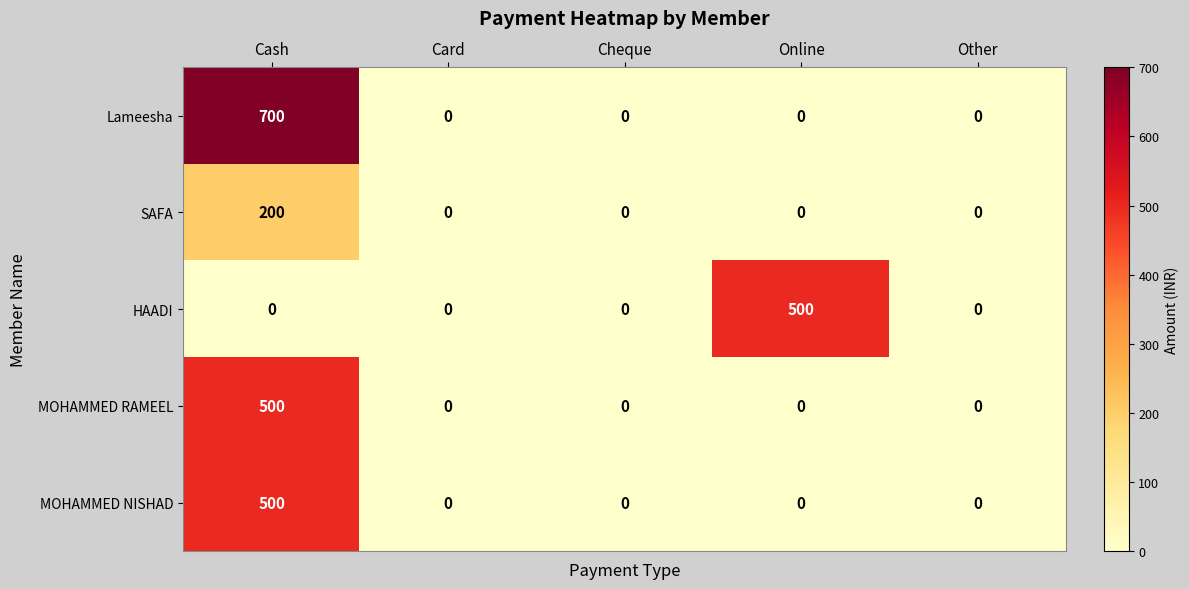

Which series has the largest range (max minus min)?

Lameesha